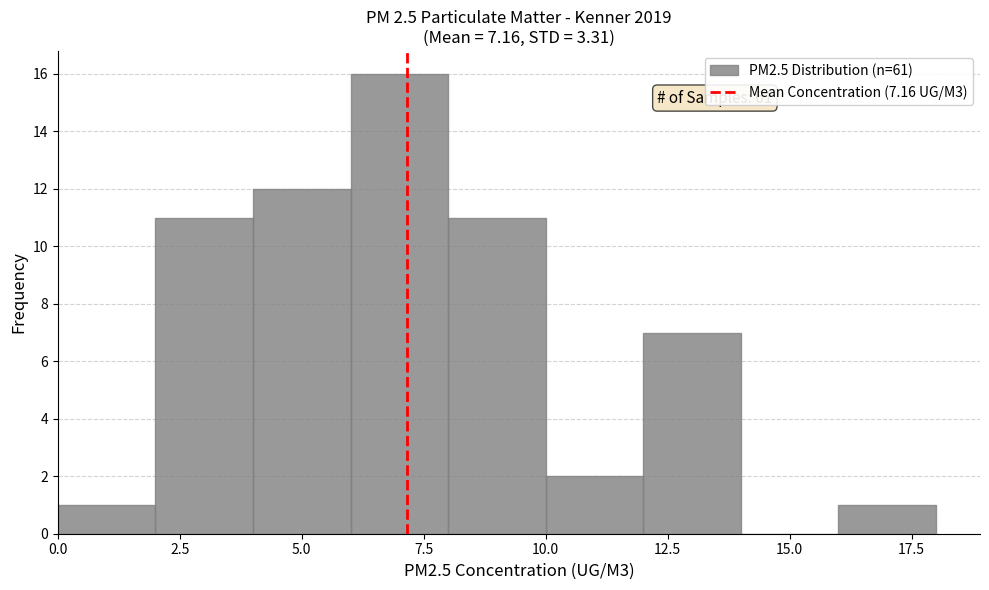

Over which range of the x-axis is the bar tallest?

6 to 8